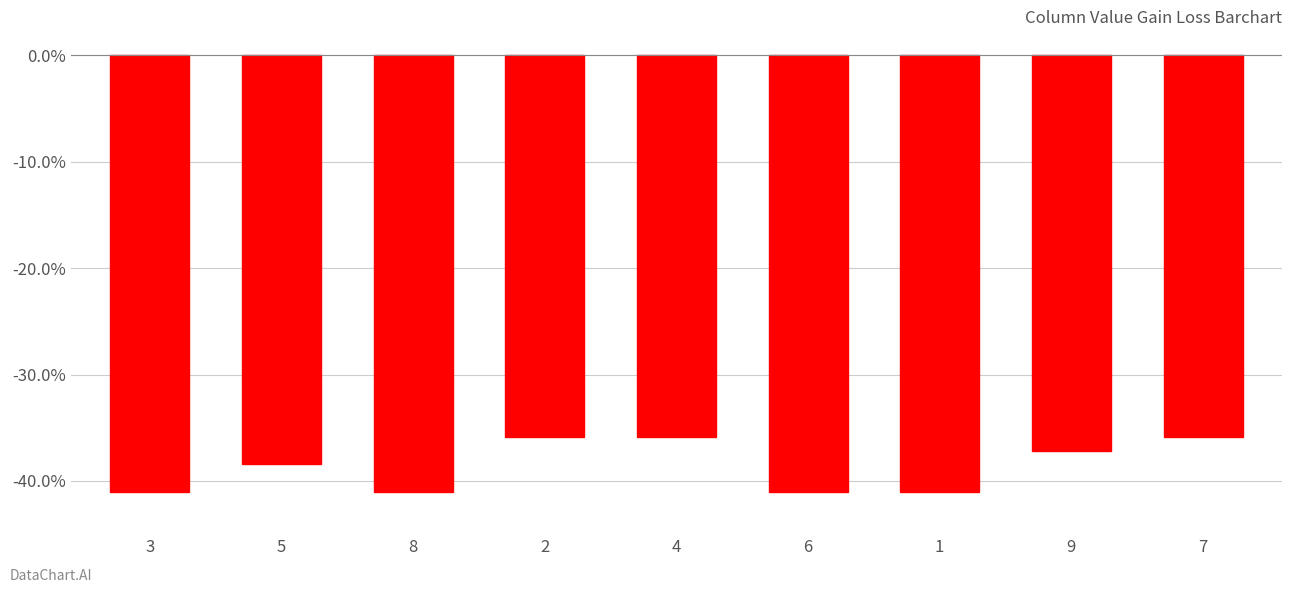

Reading left to right, what are all the values shown in this chart?

3=-41.0	5=-38.4	8=-41.0	2=-35.9	4=-35.9	6=-41.0	1=-41.0	9=-37.2	7=-35.9